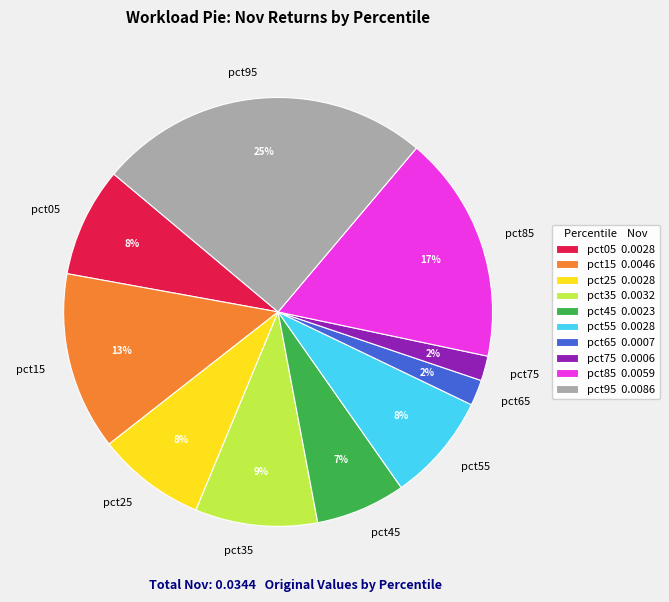

To the nearest percent, what is the difference between the pct95 and pct05 slice percentages?

17%